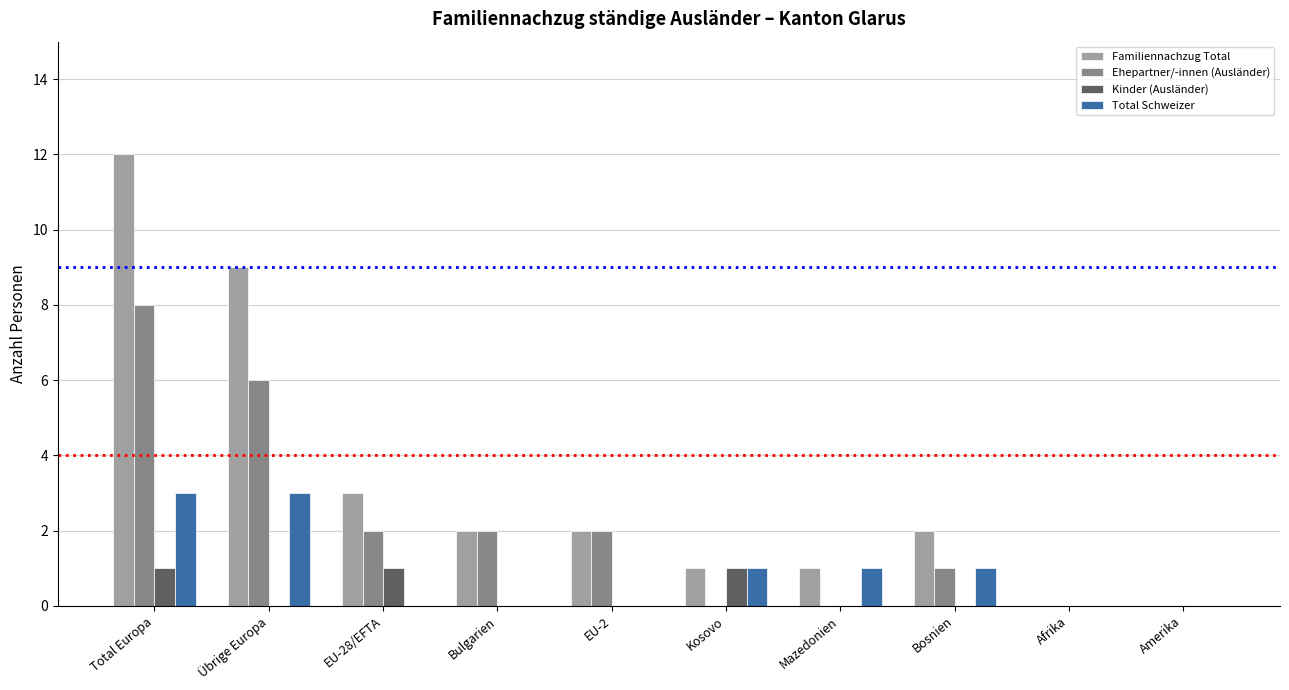

Are the bars horizontal?

No